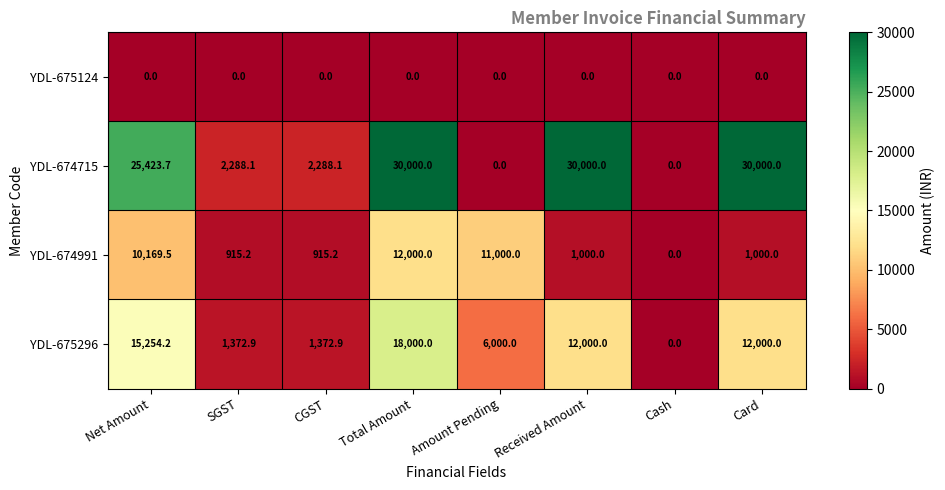

Between Total Amount and Card, which series saw the biggest shift?

YDL-674991